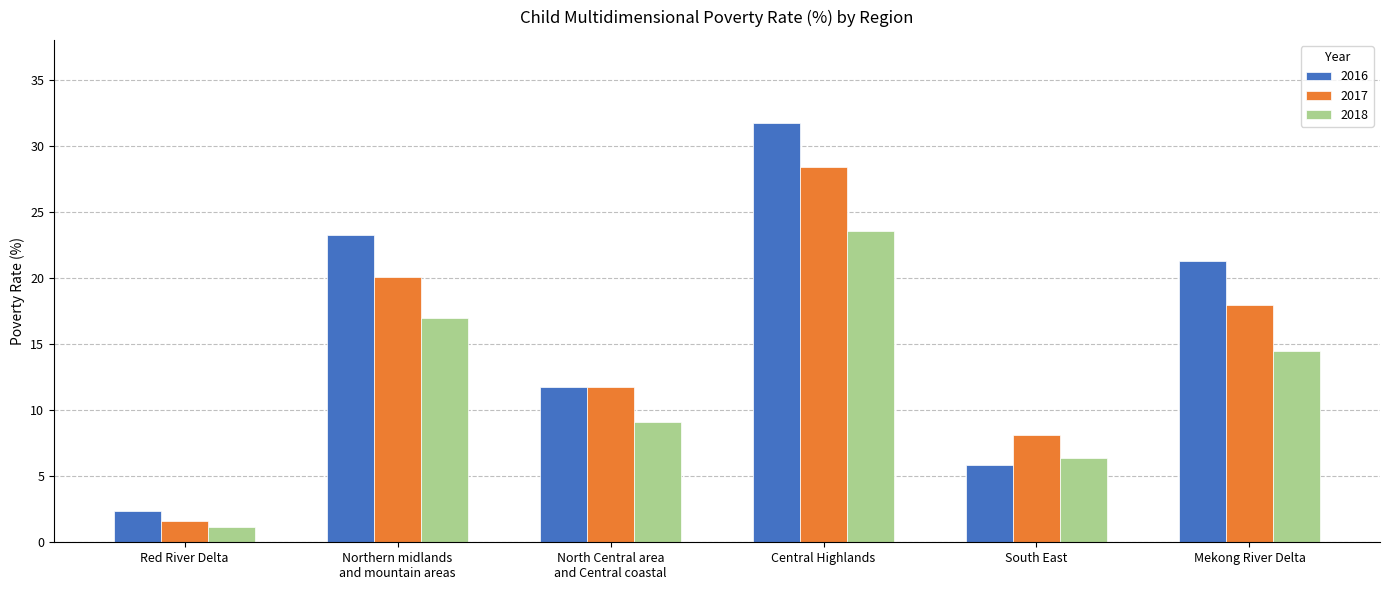

What is the sum of the 2016 values at Mekong River Delta and Central Highlands?

52.9